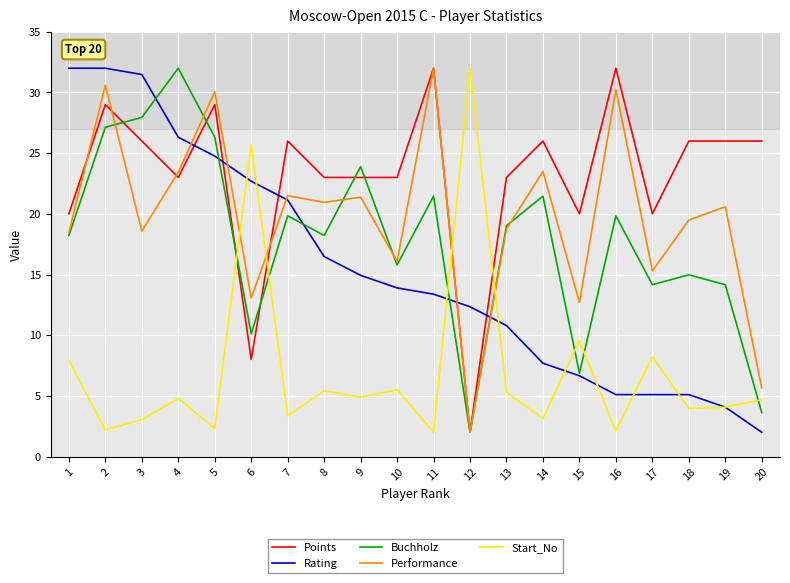

Which category has the lowest value in the Buchholz series?

12